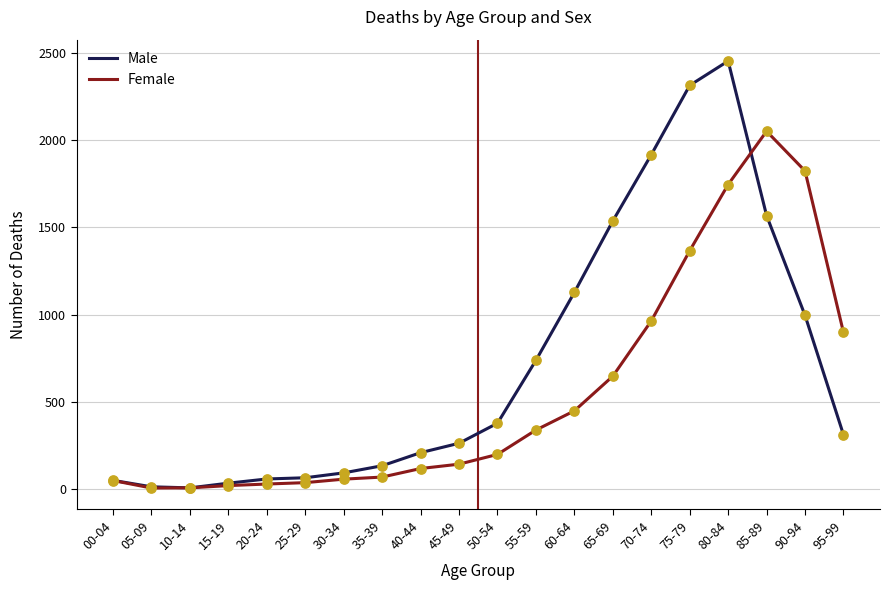

What are all the series names shown in the legend?

Male, Female